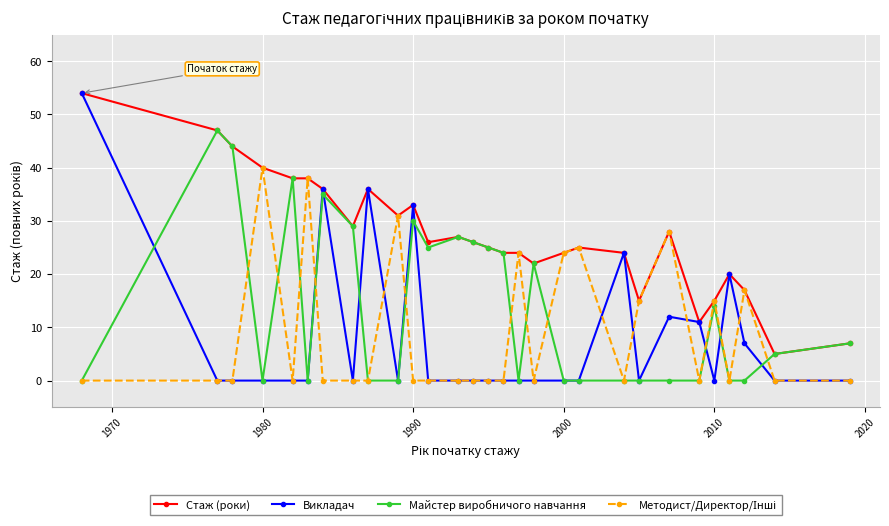

Which series has the largest total across all categories?

Стаж (роки)